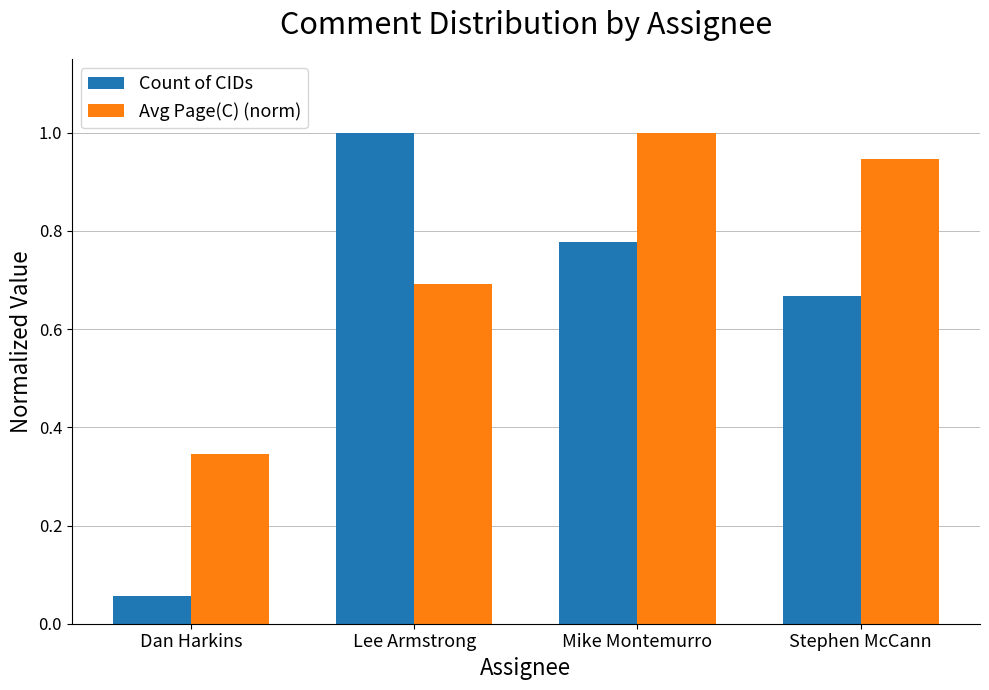

True or false: Avg Page(C) (norm) has a value of 1.0 at Mike Montemurro.

True